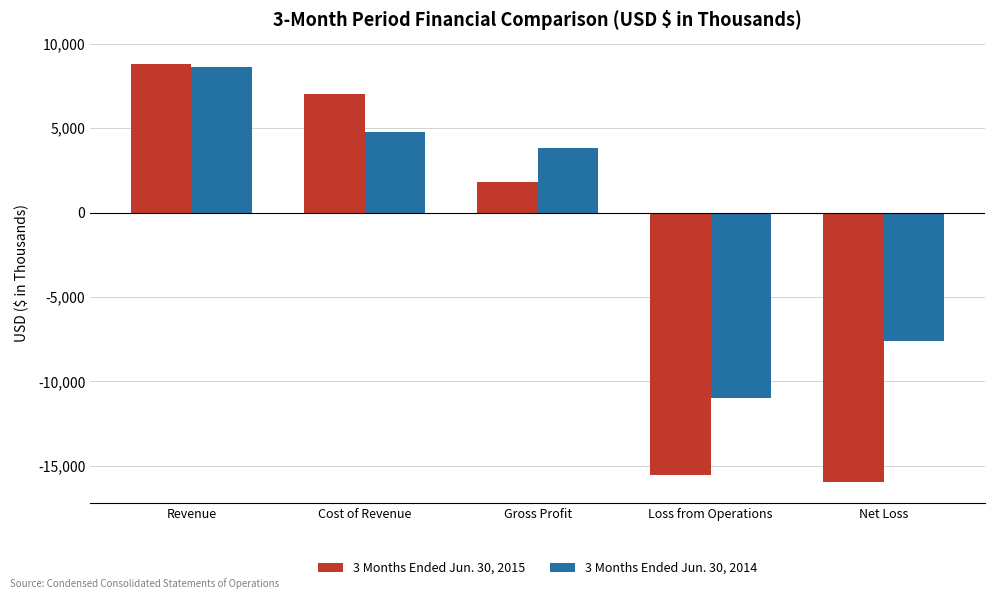

What is the value of the 3 Months Ended Jun. 30, 2014 bar at the 5th from the left?

-7589